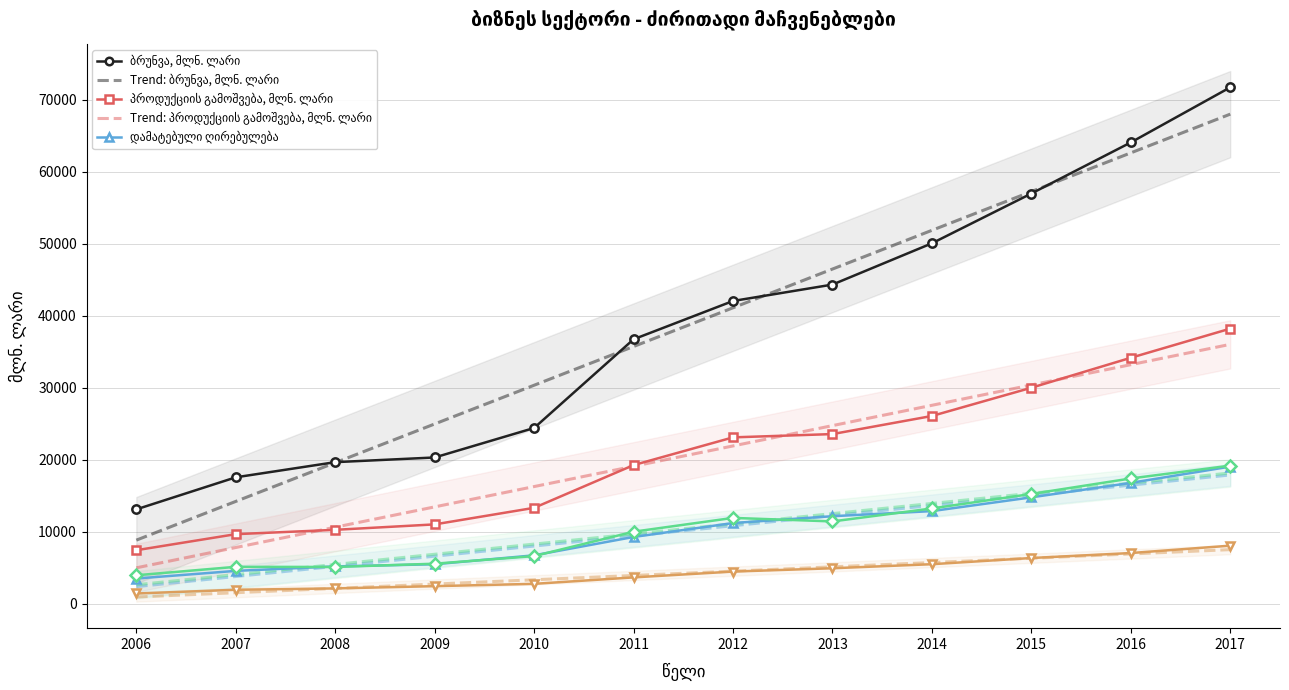

At which category is the sum across all series the highest?

2017